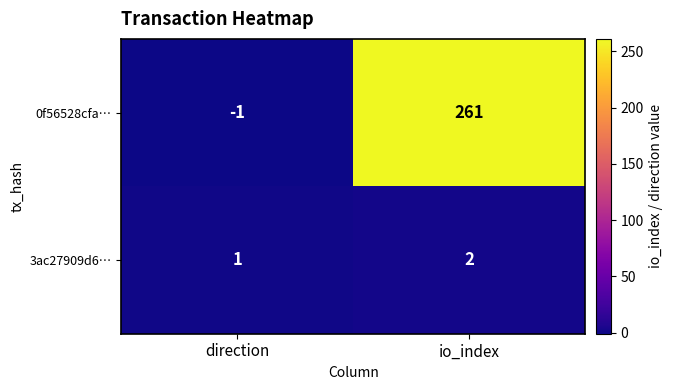

True or false: 0f56528cfa… has a value of 261 at io_index.

True